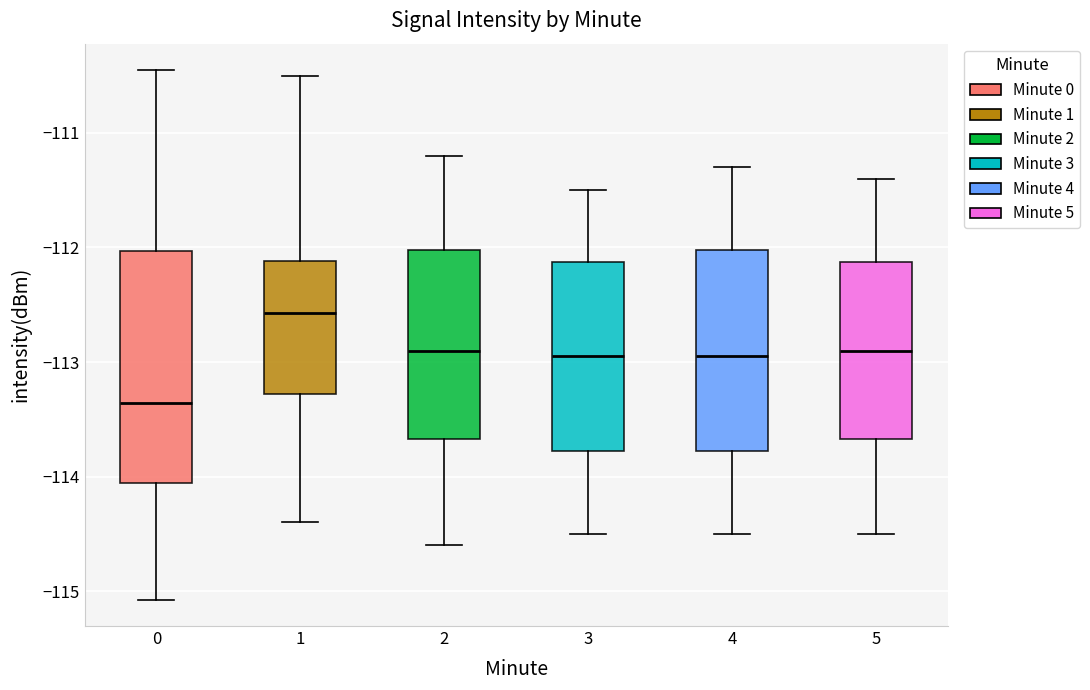

Reading left to right, read every box against the y-axis: the position of its median line, the range the box covers, and the ends of its whiskers. The values are not printed on the chart, so give them approximately, as read against the axis.

0: median -113.4, box -114.1 to -112.0, whiskers -115.1 to -110.5
1: median -112.6, box -113.3 to -112.1, whiskers -114.4 to -110.5
2: median -112.9, box -113.7 to -112.0, whiskers -114.6 to -111.2
3: median -112.9, box -113.8 to -112.1, whiskers -114.5 to -111.5
4: median -112.9, box -113.8 to -112.0, whiskers -114.5 to -111.3
5: median -112.9, box -113.7 to -112.1, whiskers -114.5 to -111.4